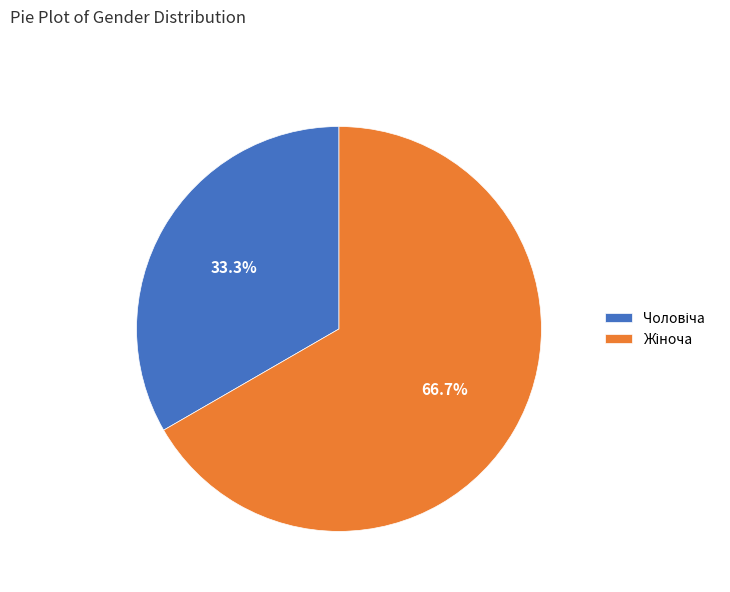

Does any single category account for the majority?

Yes